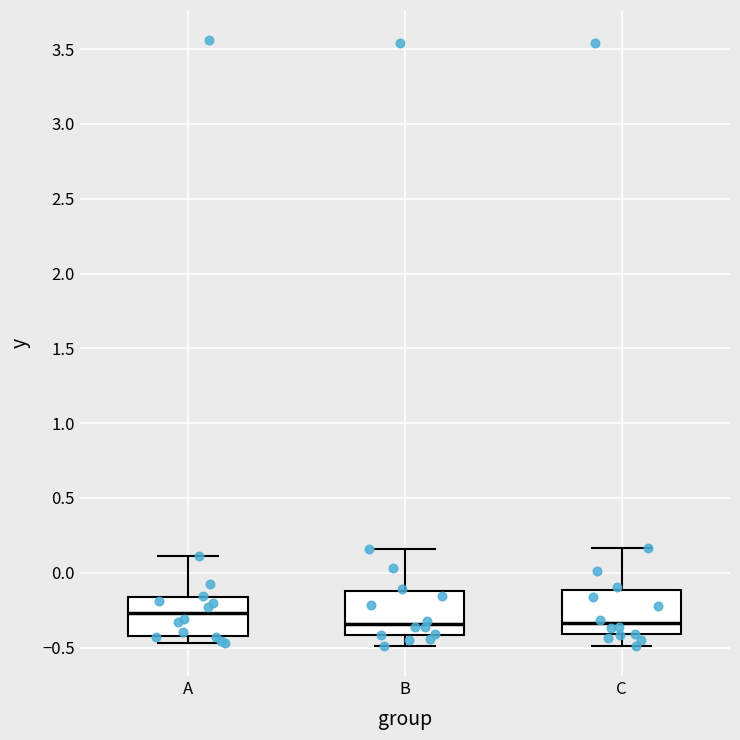

Reading left to right, transcribe this box plot: for each box, give where its median line is, the range the box spans, and where its two whiskers end, as read against the y-axis. The values are not printed on the chart, so give them approximately, as read against the axis.

A: median -0.25, box -0.40 to -0.15, whiskers -0.45 to 0.10
B: median -0.35, box -0.40 to -0.10, whiskers -0.50 to 0.15
C: median -0.35, box -0.40 to -0.10, whiskers -0.50 to 0.15